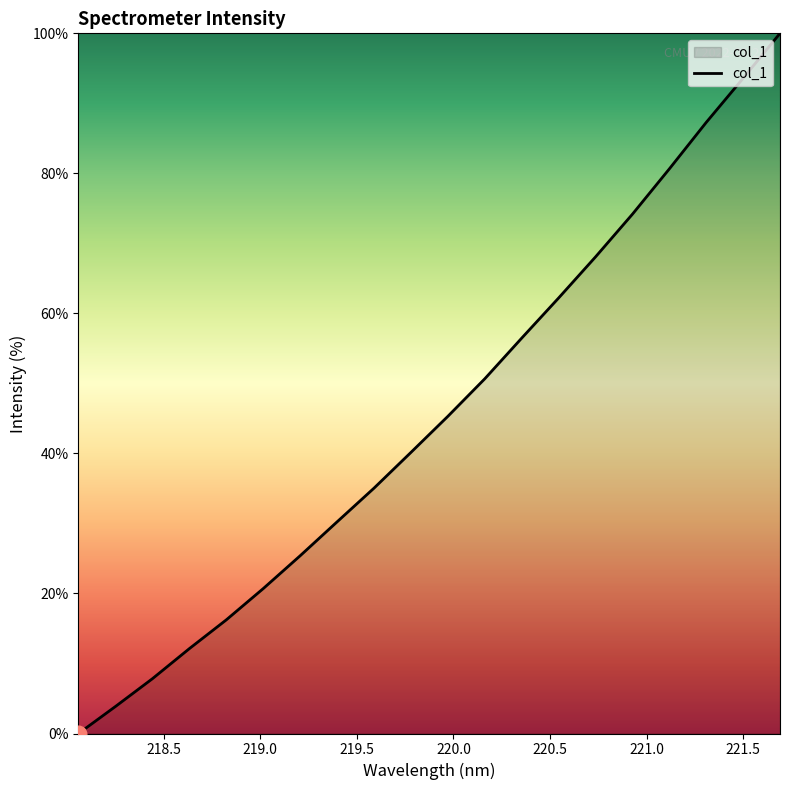

How many positive values are there?

19